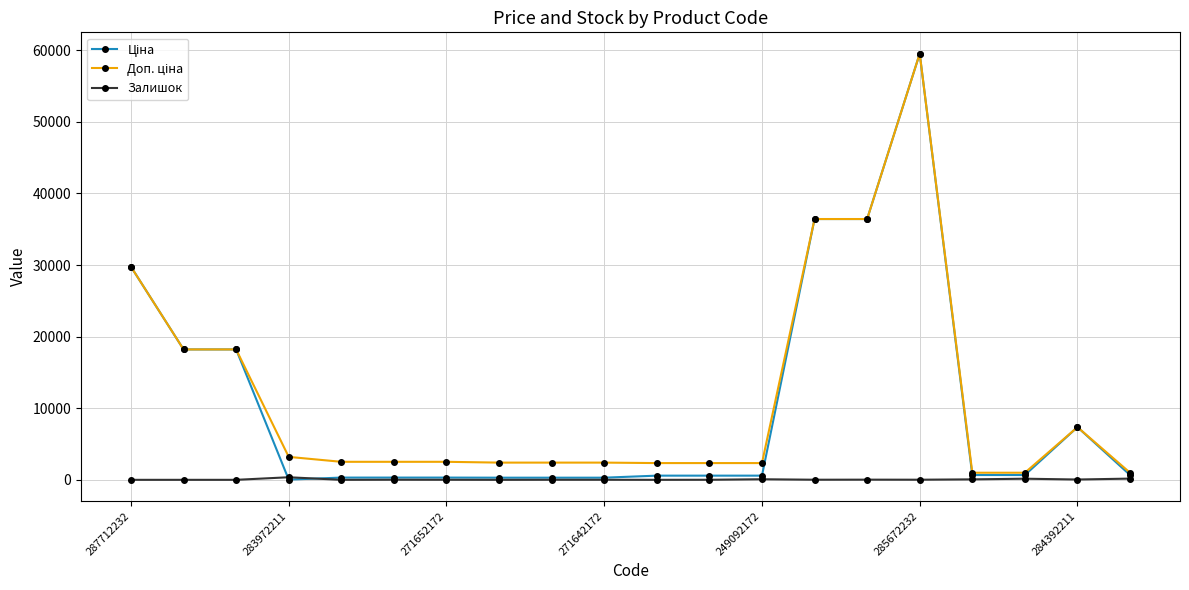

At how many categories does at least one series exceed 28549?

4